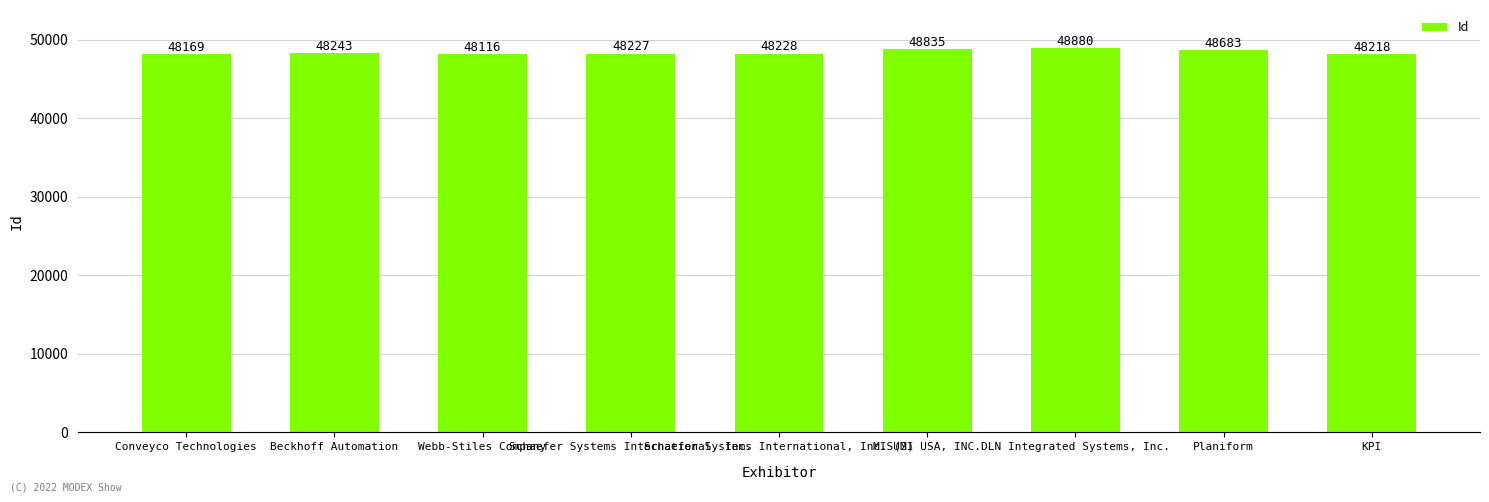

What is the sum of all values?

435599